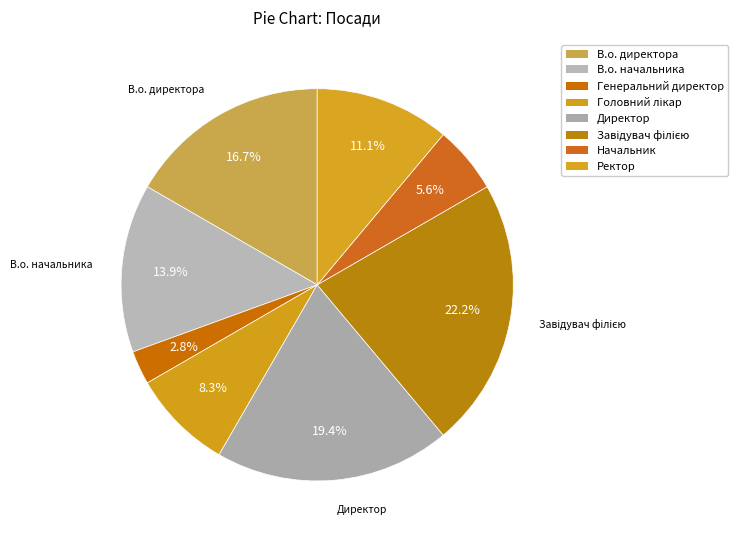

To the nearest percent, what is the combined percentage of Начальник and Генеральний директор?

8%